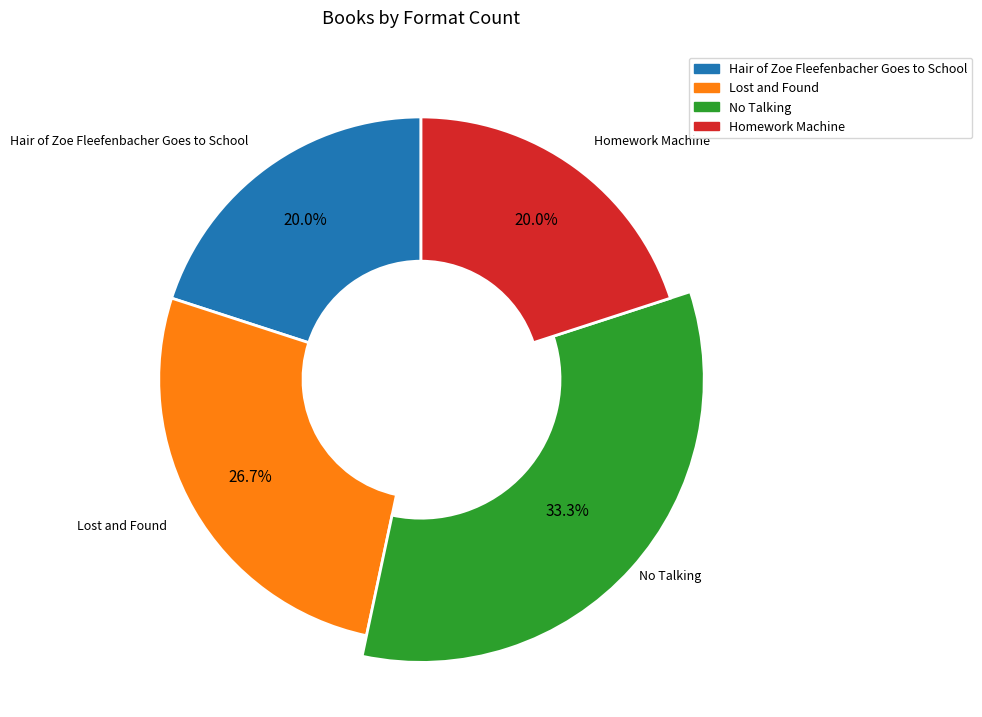

To the nearest percent, what percentage of the pie is Homework Machine?

20%